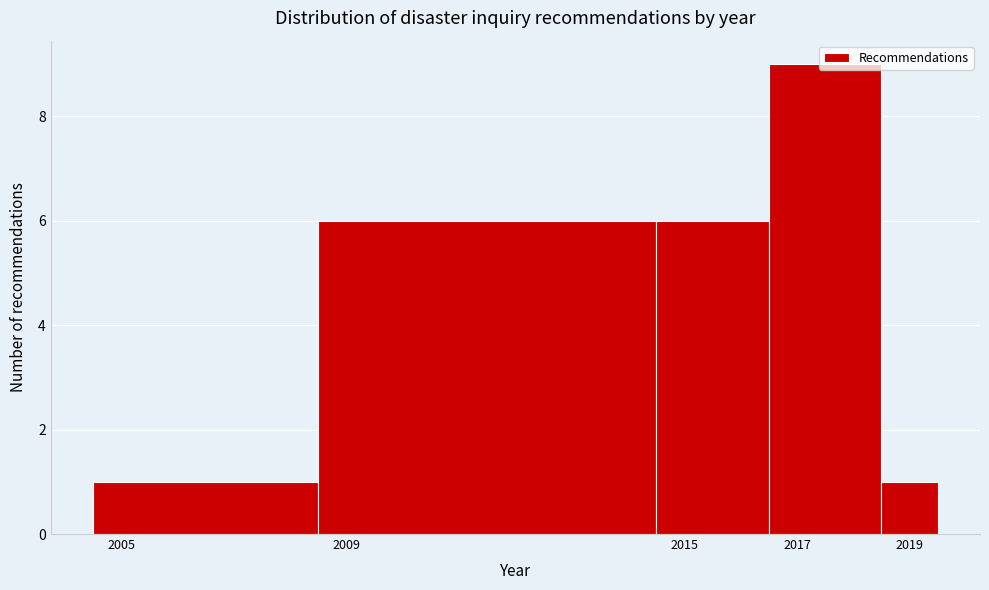

How tall is the bar that spans 2008.5 to 2014.5 on the x-axis? Neither the bar edges nor the heights are printed on the chart, so give them approximately, as read against the axes.

6